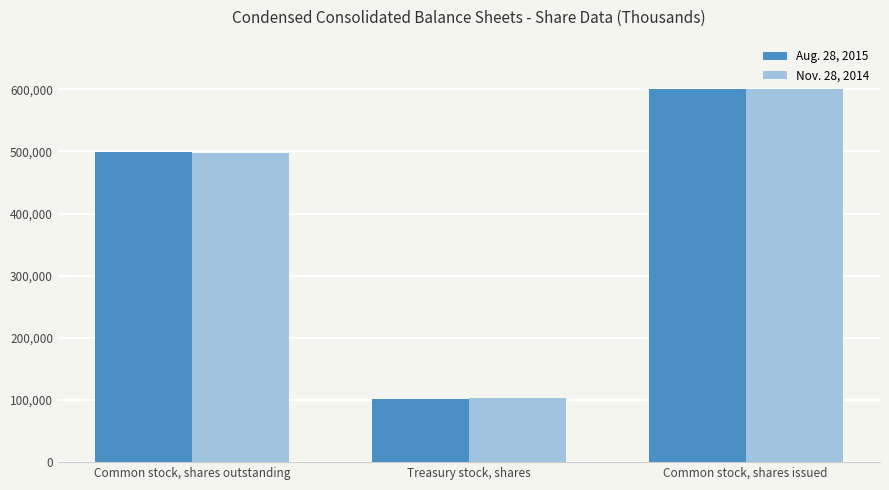

Which series has the largest range (max minus min)?

Aug. 28, 2015